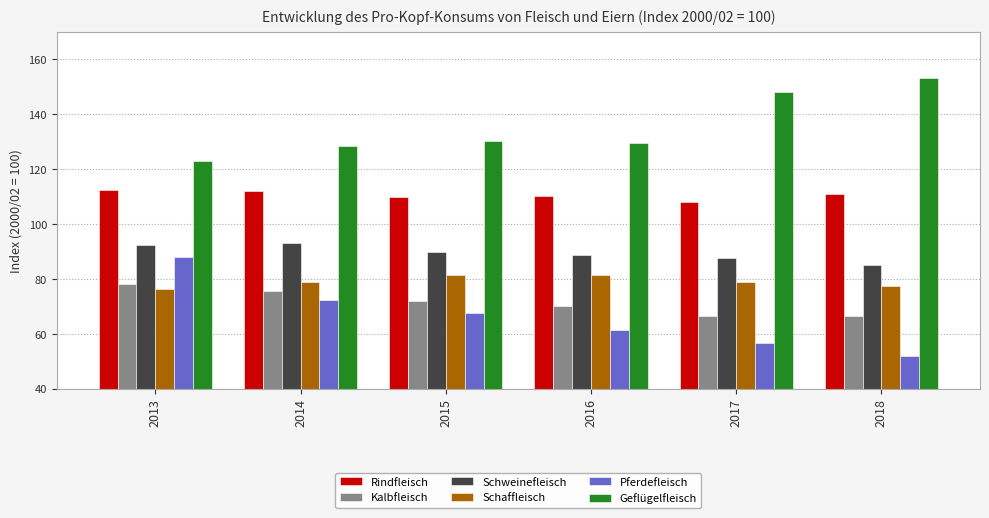

Read the Kalbfleisch value at 2015.

71.8